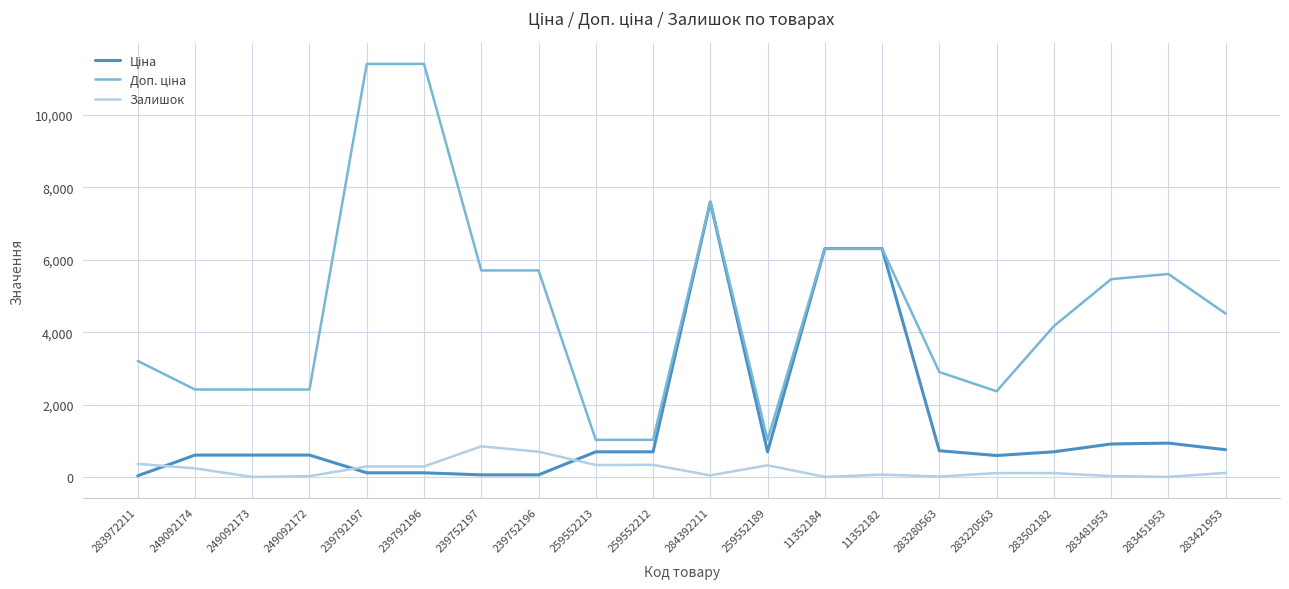

What is the total value across all series at 259552189?

2040.3